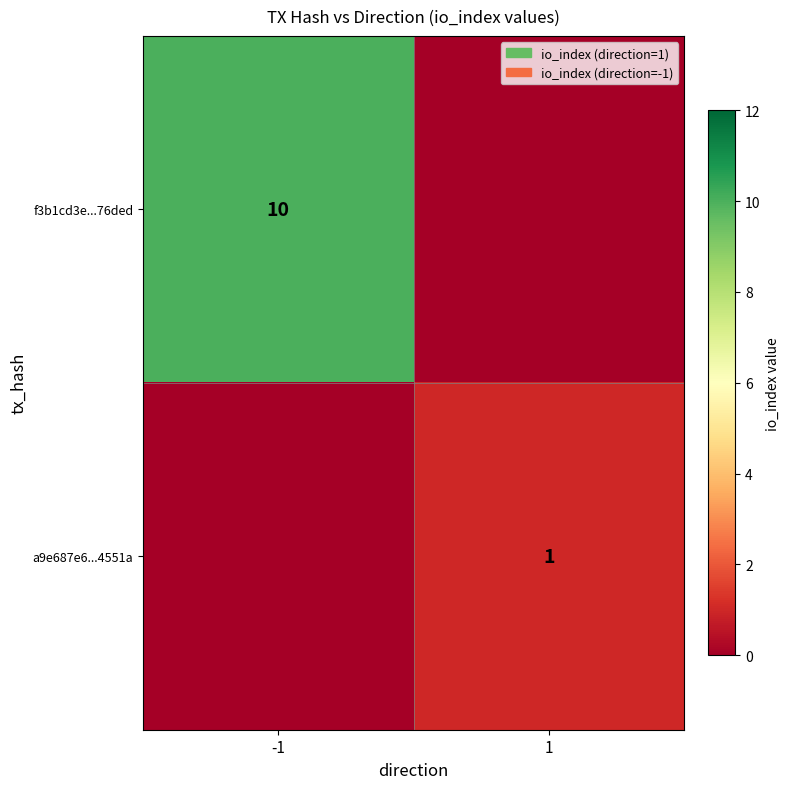

True or false: f3b1cd3e...76ded has a value of 10 at -1.

True